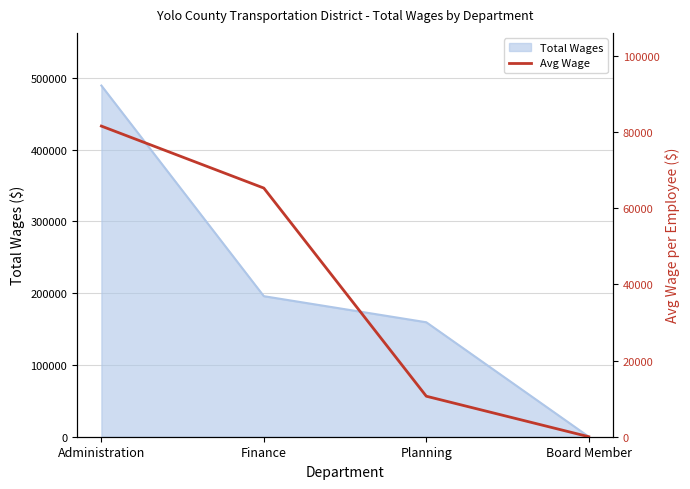

The value at Planning is 3500.5. True or false?

False